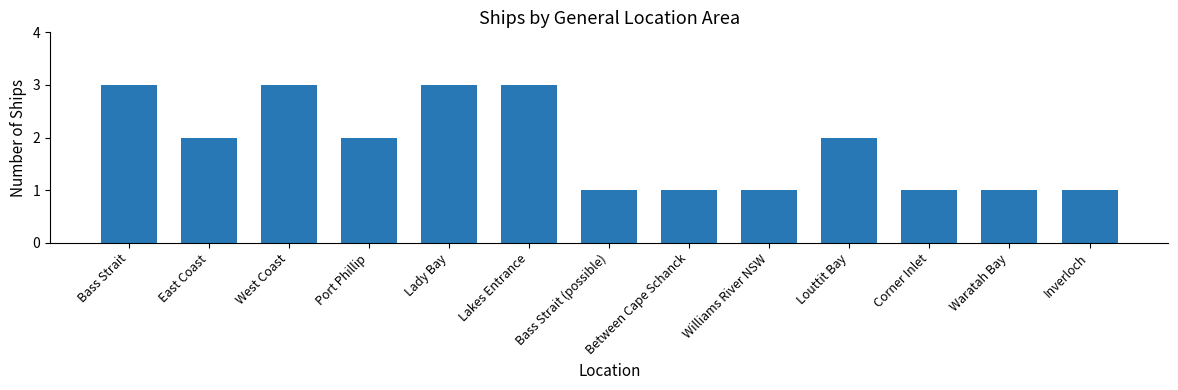

Reading left to right, extract all data points from this chart.

3	2	3	2	3	3	1	1	1	2	1	1	1